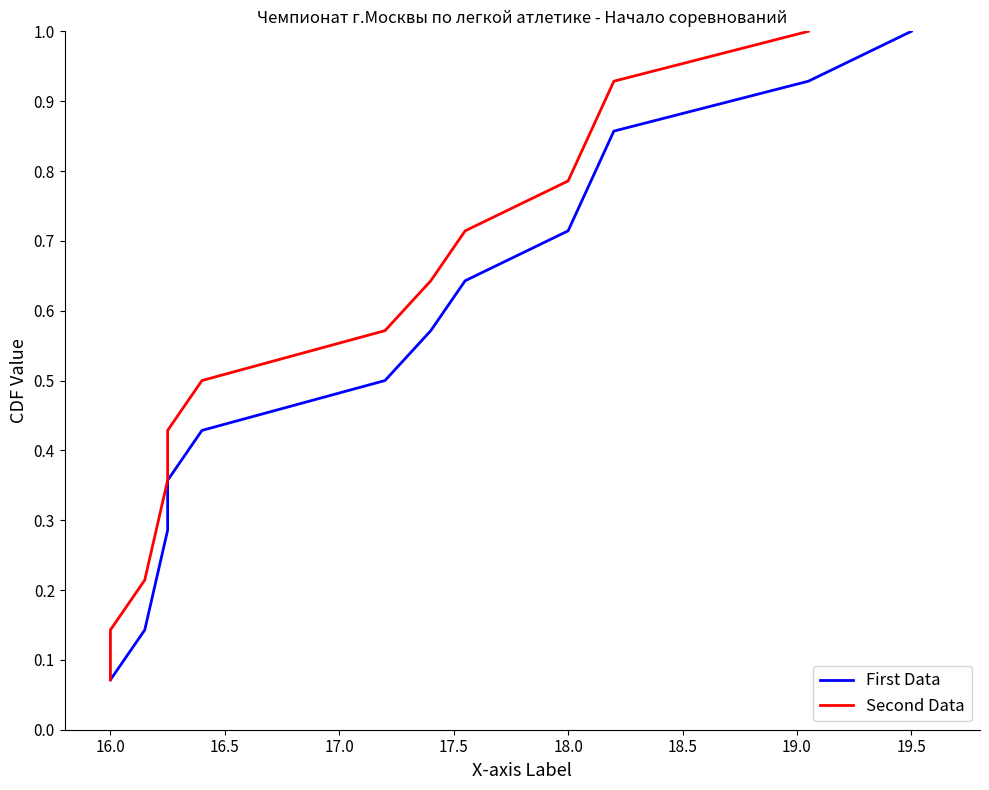

List the series in order of their peak value, lowest first.

First Data, Second Data